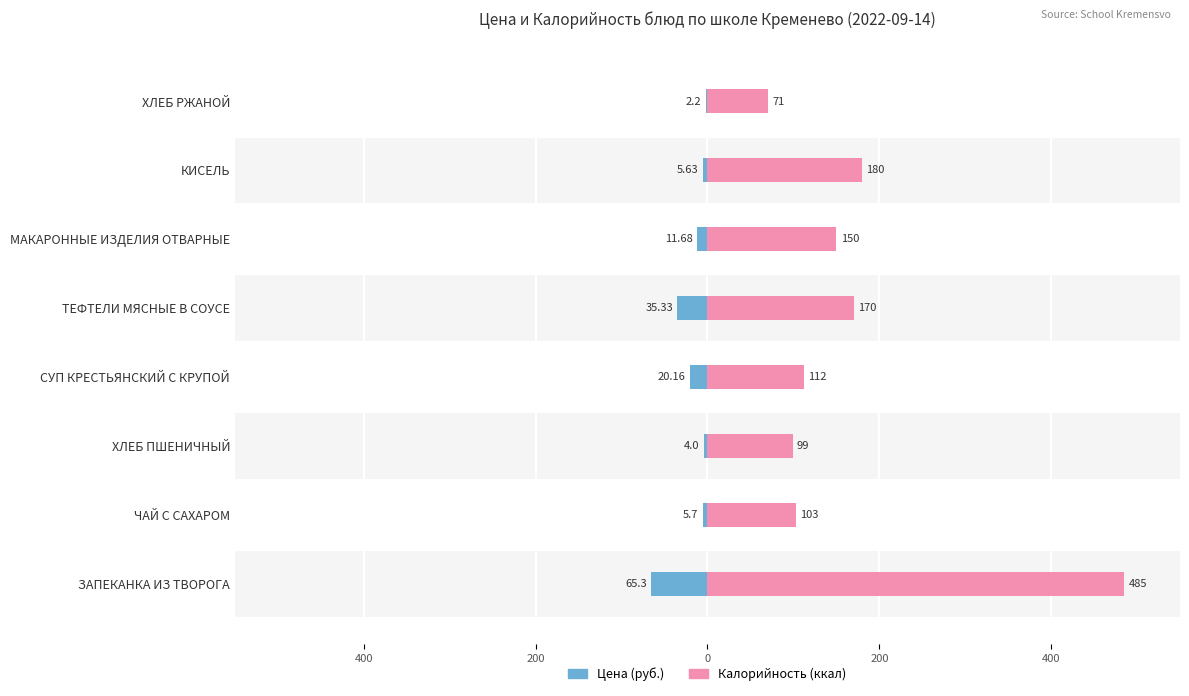

The Цена (руб.) series shows -98.7 at ЗАПЕКАНКА ИЗ ТВОРОГА. True or false?

False